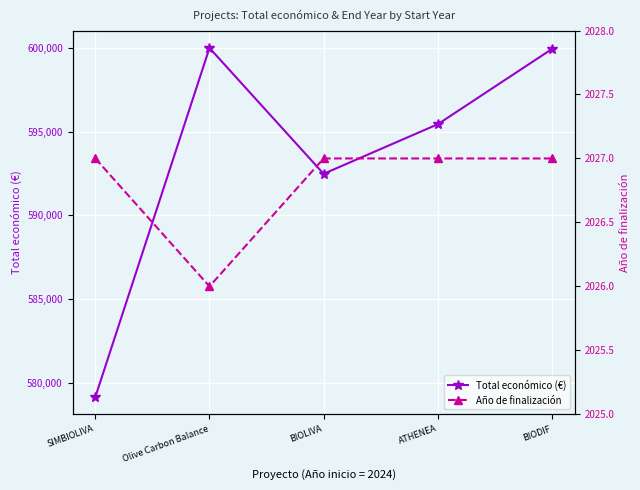

What is the sum of all Total económico (€) values?

2966982